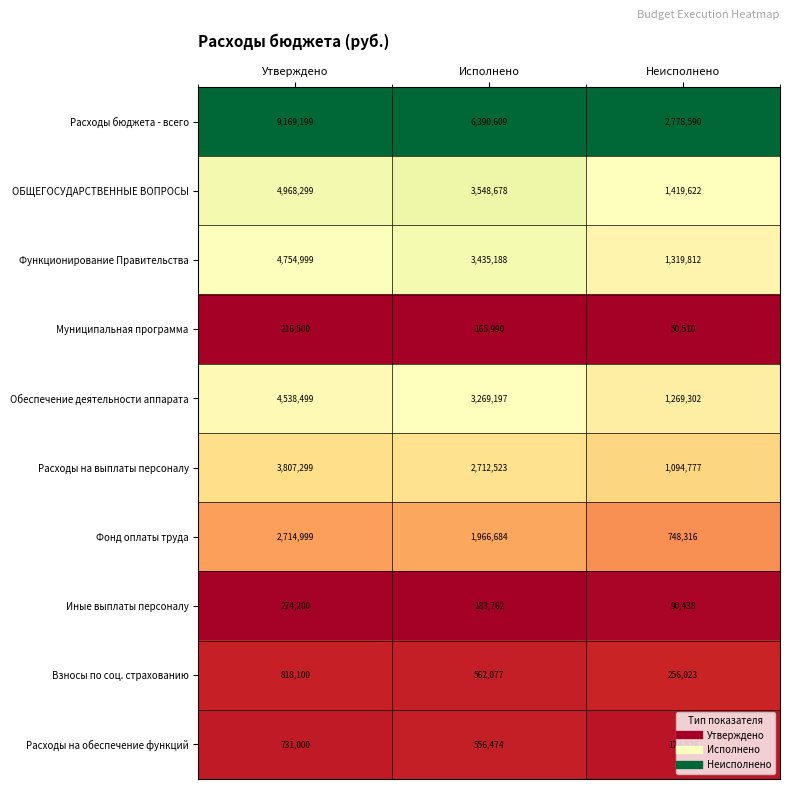

Rank the series by their maximum value, from lowest to highest.

Муниципальная программа, Иные выплаты персоналу, Расходы на обеспечение функций, Взносы по соц. страхованию, Фонд оплаты труда, Расходы на выплаты персоналу, Обеспечение деятельности аппарата, Функционирование Правительства, ОБЩЕГОСУДАРСТВЕННЫЕ ВОПРОСЫ, Расходы бюджета - всего